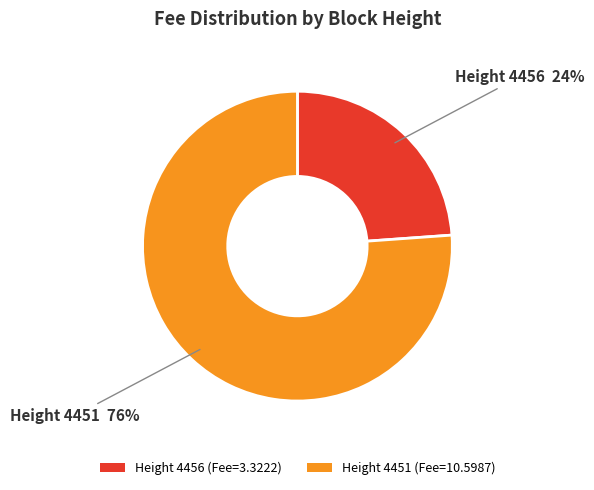

How many segments does this pie chart have?

2